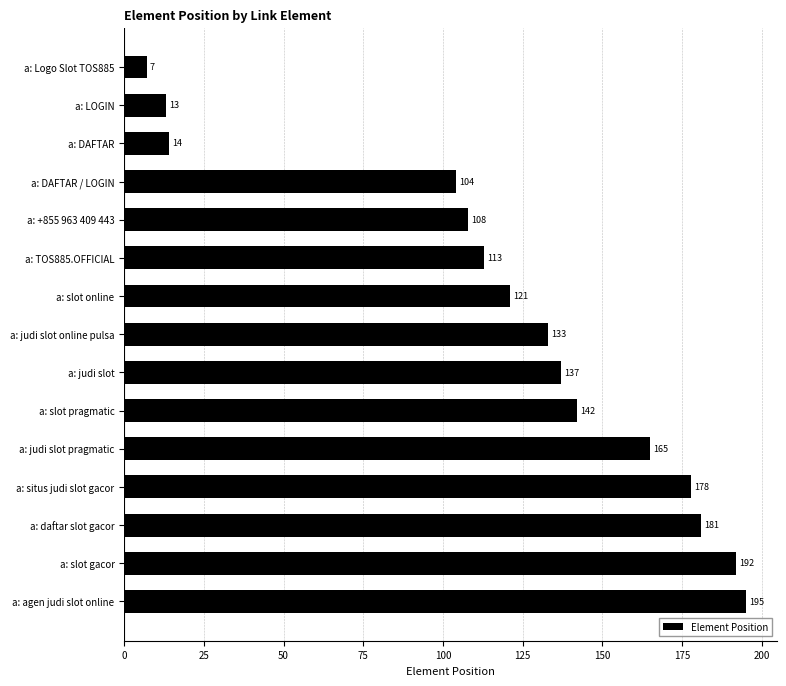

How many bars are there in total?

15